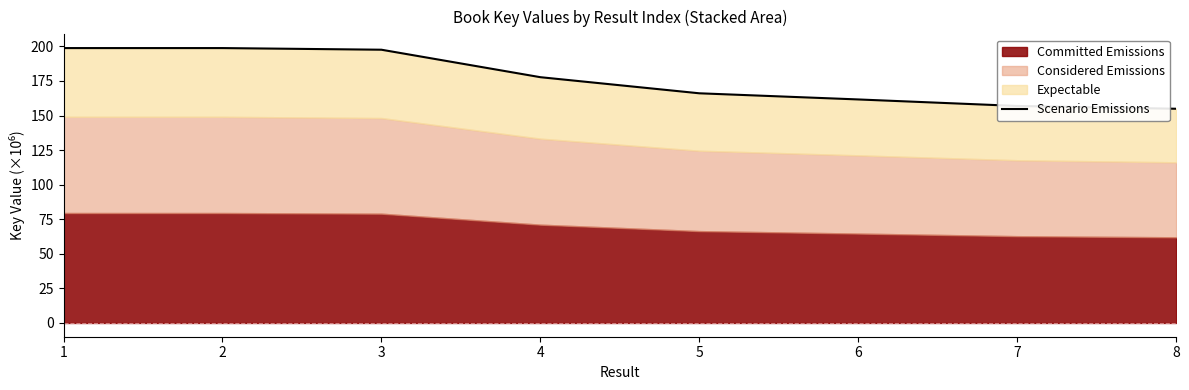

What is the difference between the values at 5 and 7?

9.2